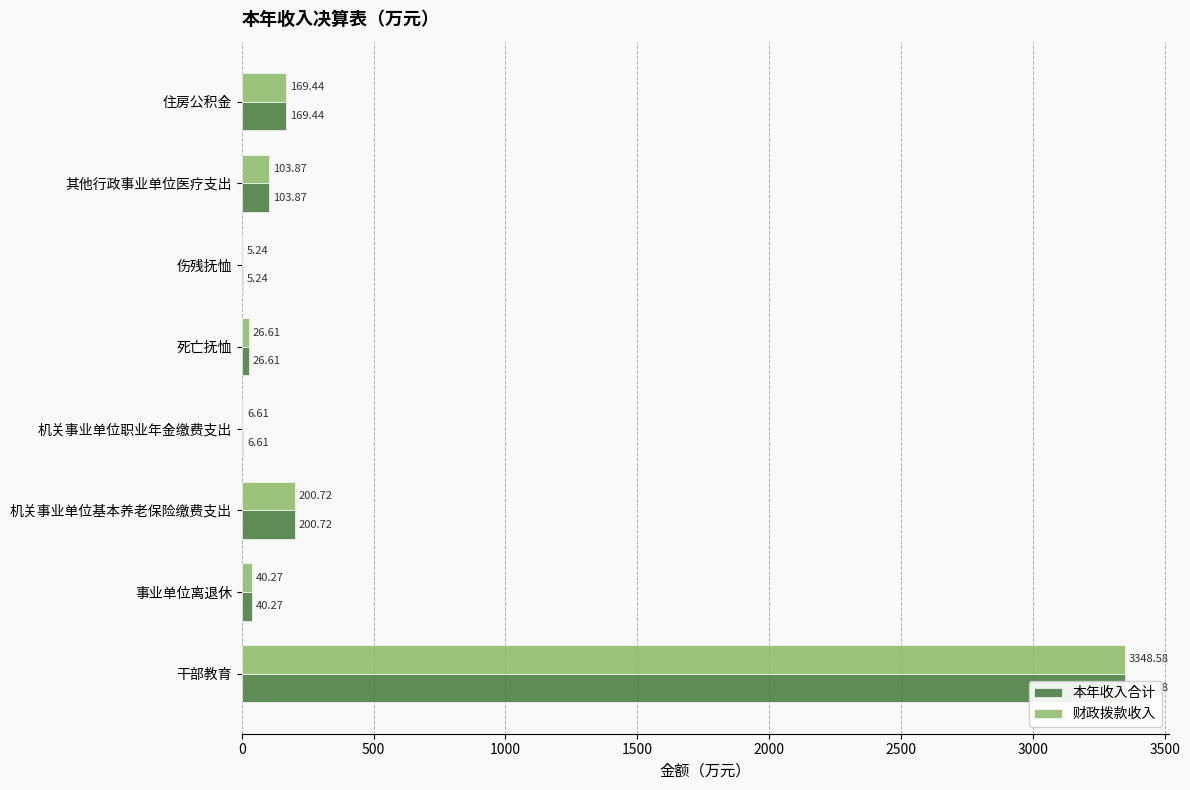

How many values in the 本年收入合计 series exceed 103?

4